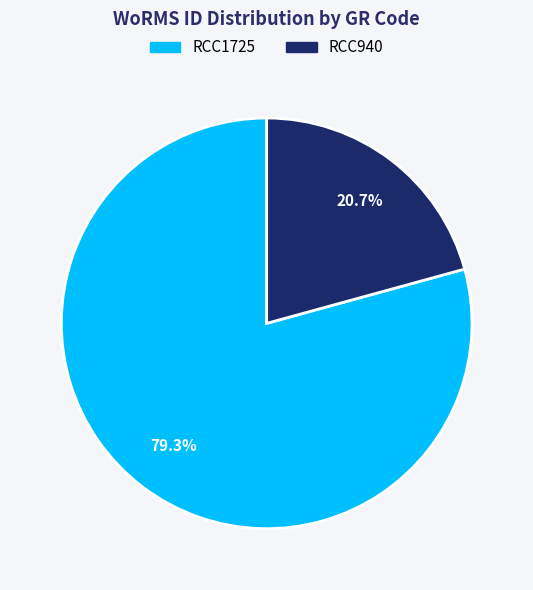

Which category has the biggest portion of the pie?

RCC1725